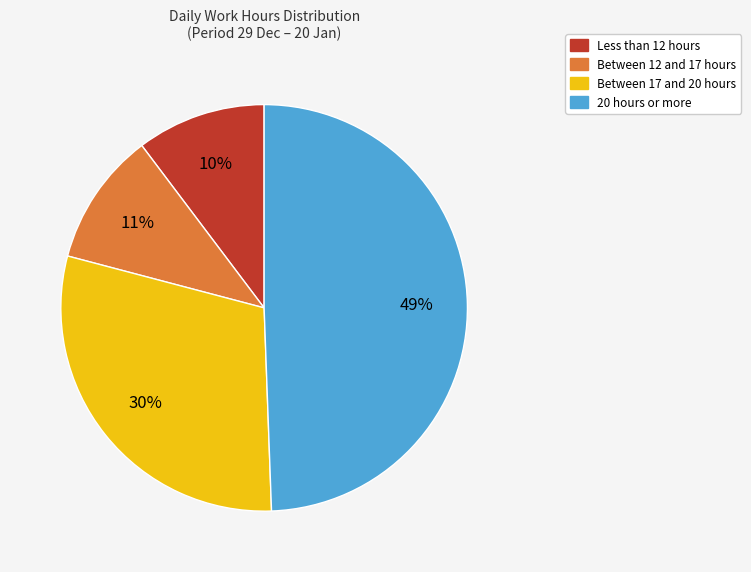

To the nearest percent, what is the difference between the largest and smallest slice percentages?

39%